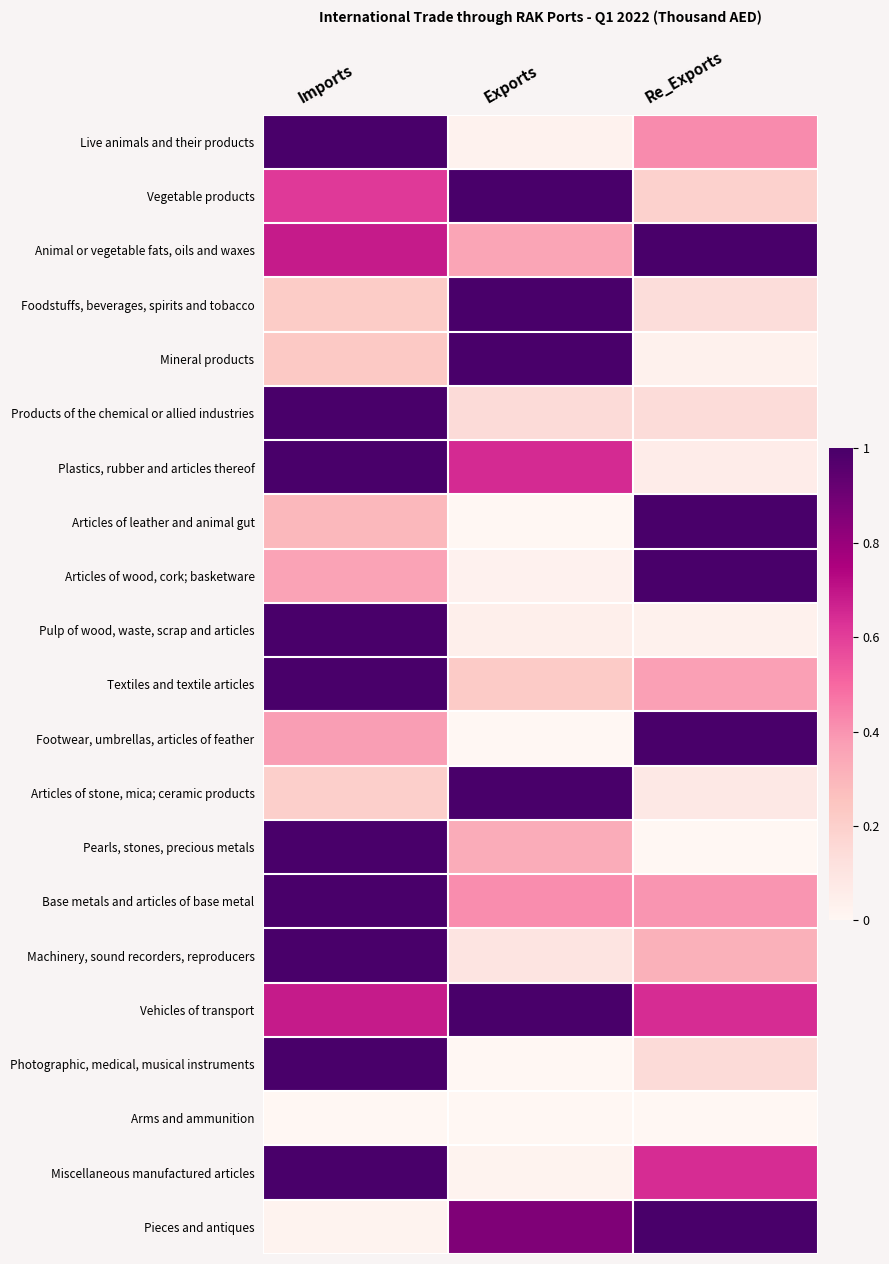

What is the total value across all series at Exports?

8.2